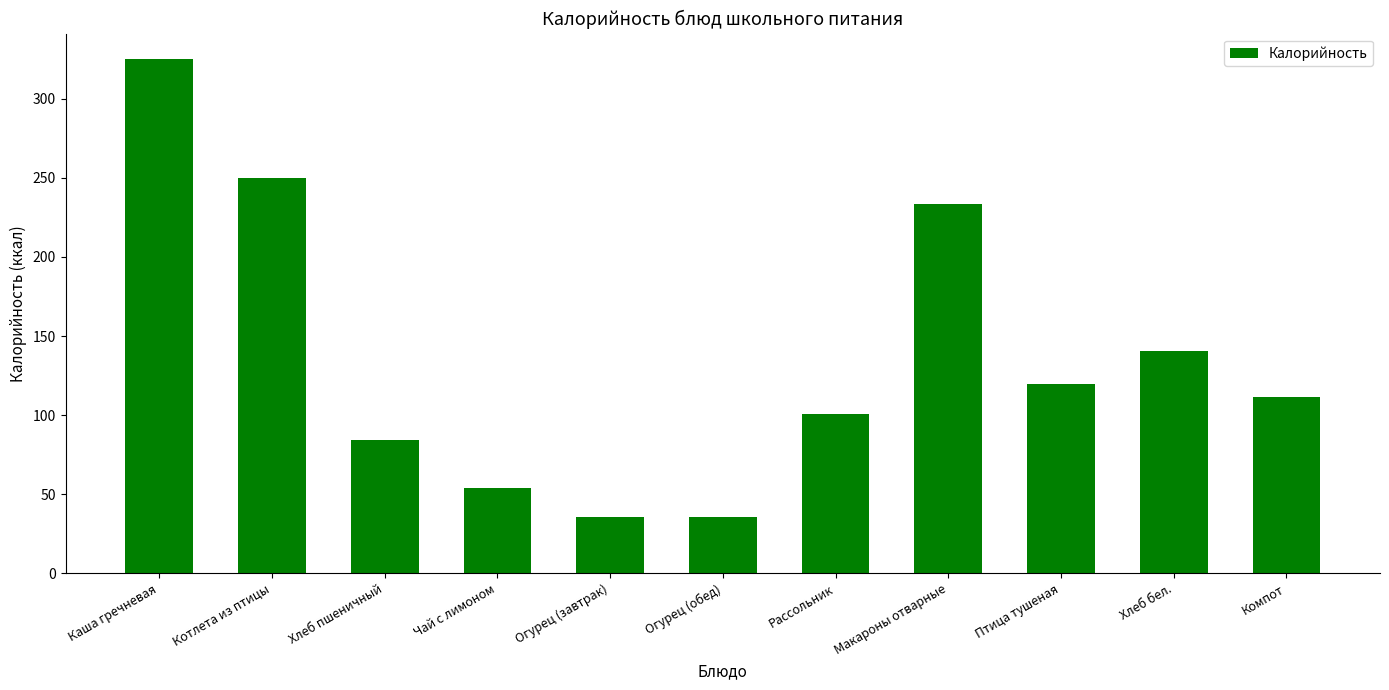

What is the label of the 10th bar from the left?

Хлеб бел.